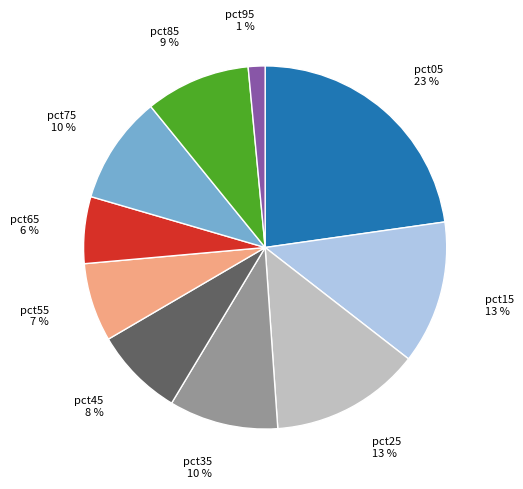

Is there any slice that represents more than half of the pie?

No